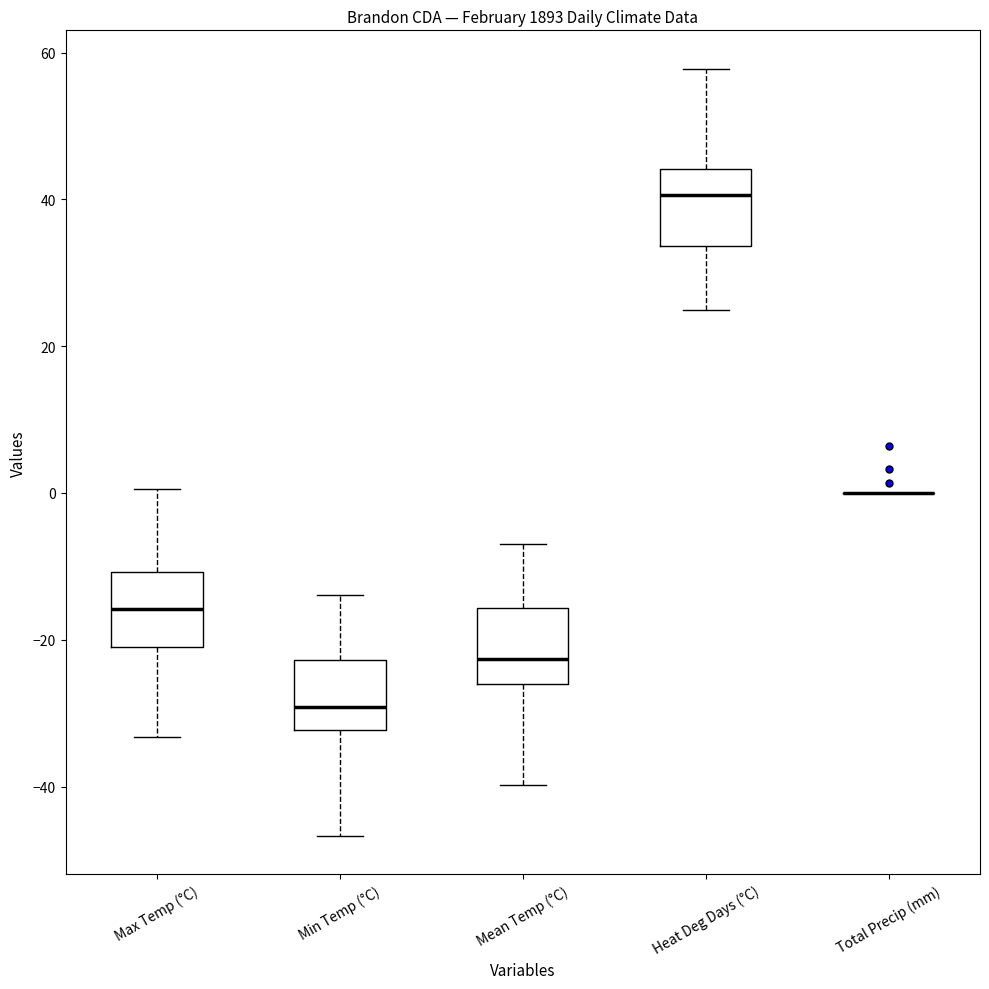

Reading left to right, read every box against the y-axis: the position of its median line, the range the box covers, and the ends of its whiskers. The values are not printed on the chart, so give them approximately, as read against the axis.

Max Temp (°C): median -16, box -20 to -10, whiskers -34 to 0
Min Temp (°C): median -30, box -32 to -22, whiskers -46 to -14
Mean Temp (°C): median -22, box -26 to -16, whiskers -40 to -6
Heat Deg Days (°C): median 40, box 34 to 44, whiskers 24 to 58
Total Precip (mm): box collapsed to a line at 0, whiskers 0 to 0